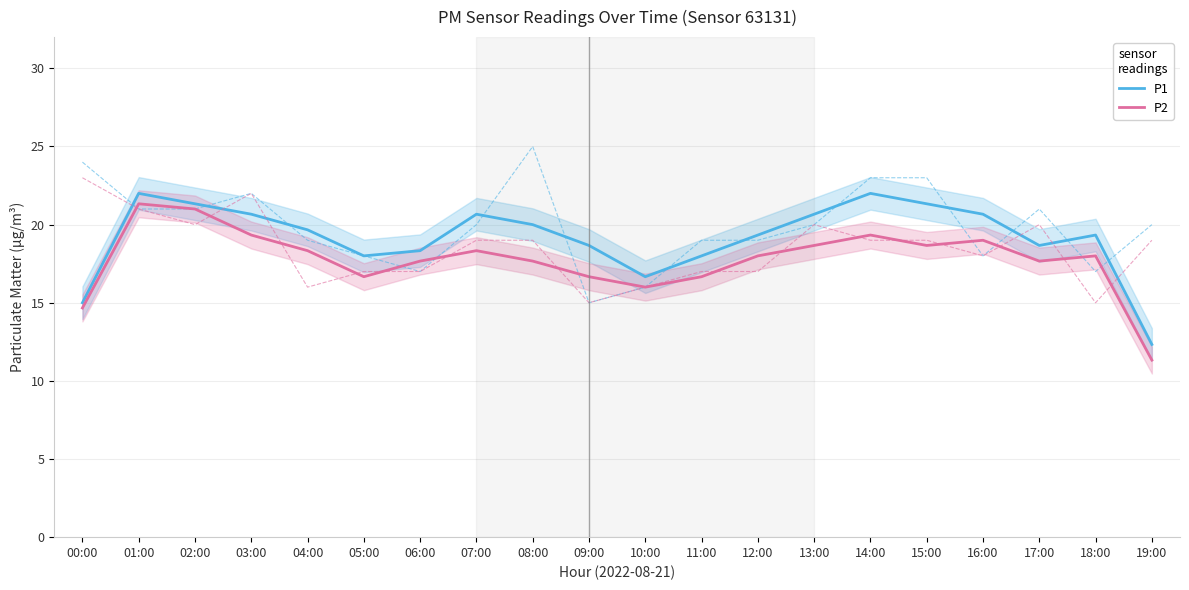

What is the difference between the maximum and minimum values in the P1 series?

9.7